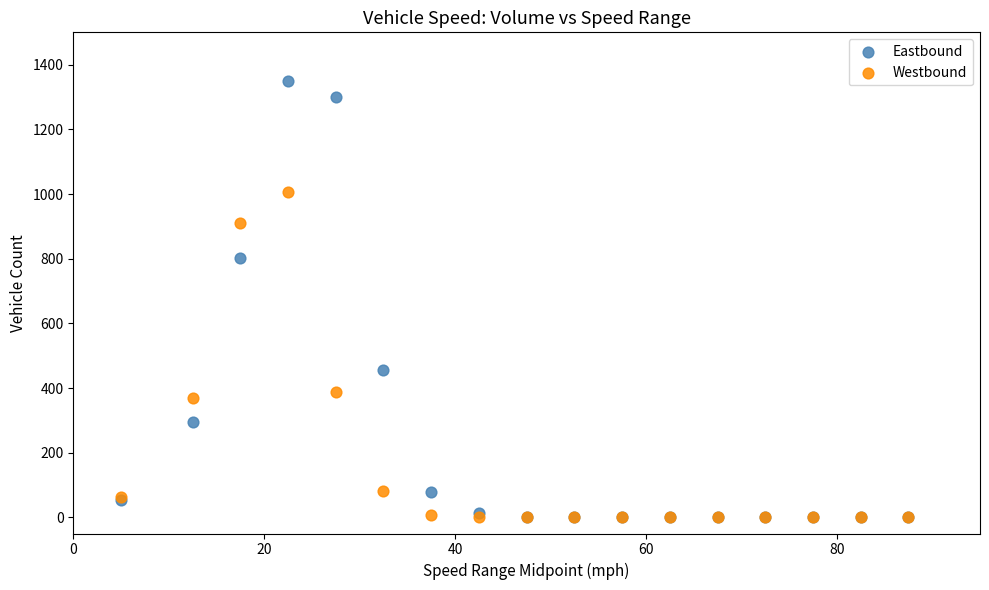

What are all the series names shown in the legend?

Eastbound, Westbound